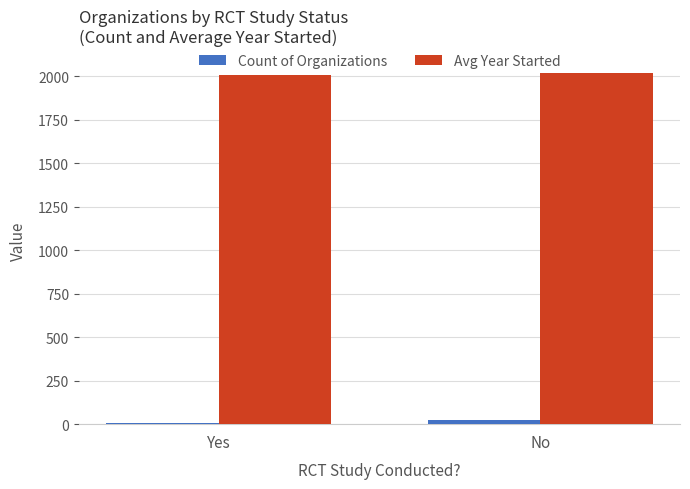

Is it true that Count of Organizations equals 5.0 at Yes?

True